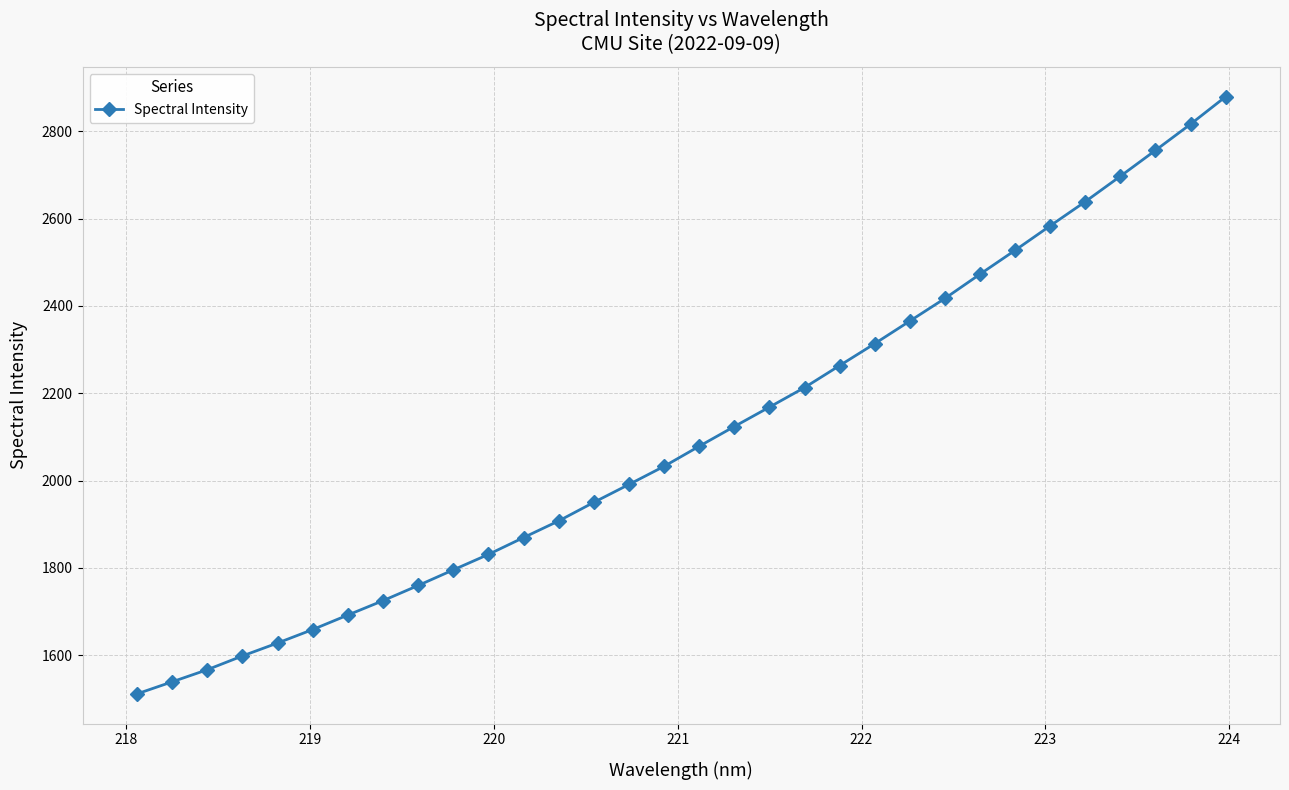

What is the average value?

2105.5